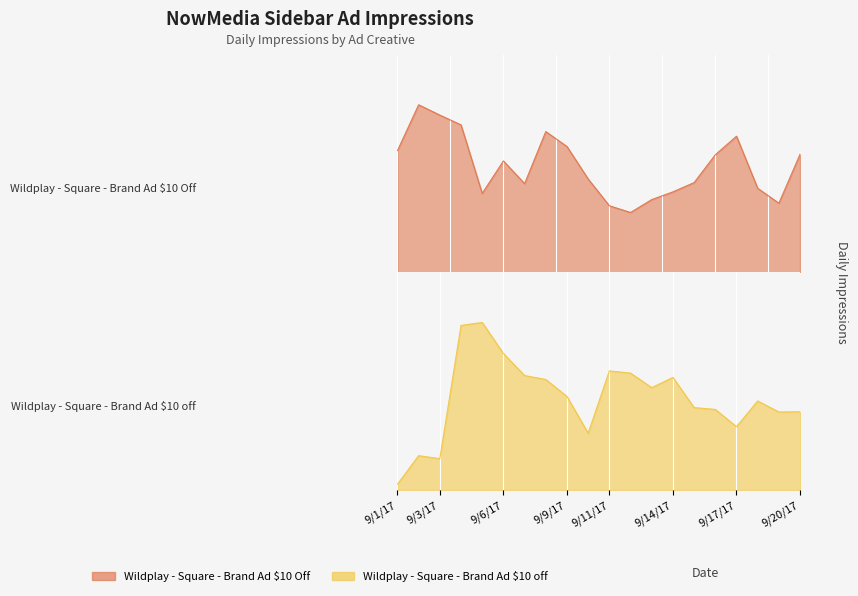

What is the value of the Wildplay - Square - Brand Ad $10 off point at the 10th from the left?

1380